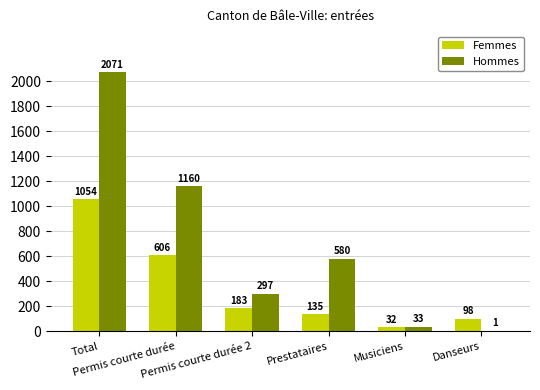

Which series has the largest total across all categories?

Hommes